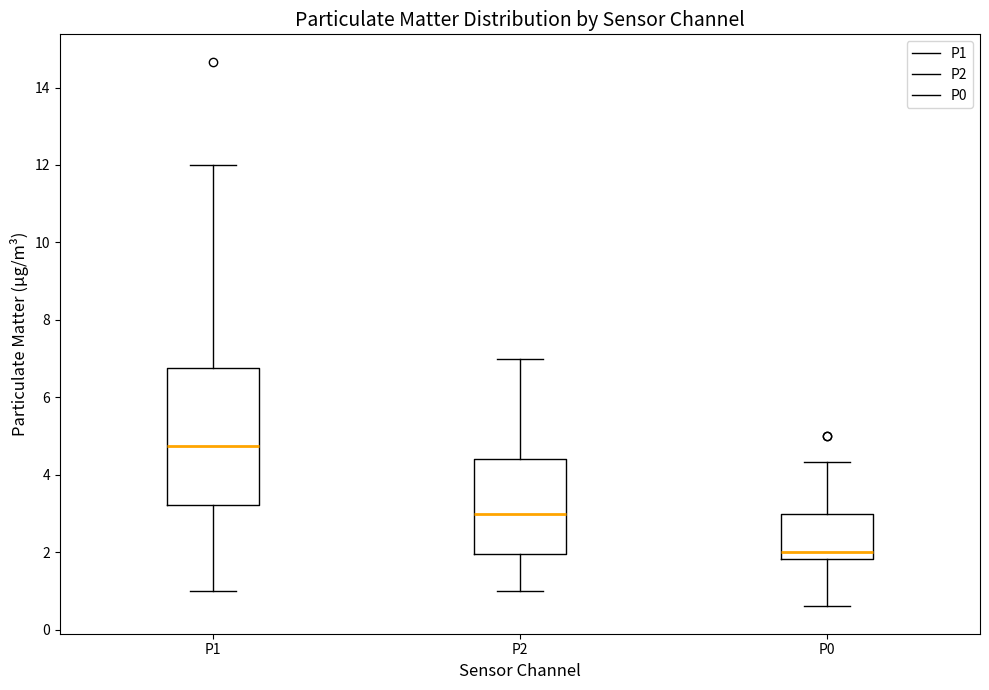

Which box is the tallest, from its lower edge to its upper edge?

P1